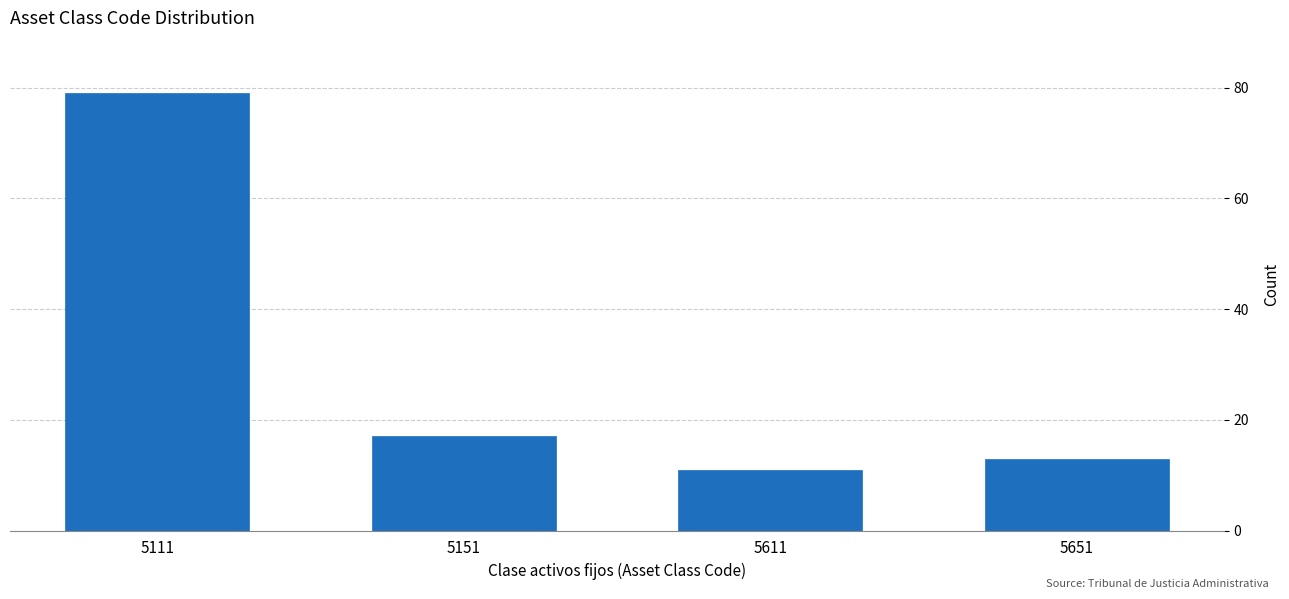

Reading left to right, what are all the values shown in this chart?

79	17	11	13